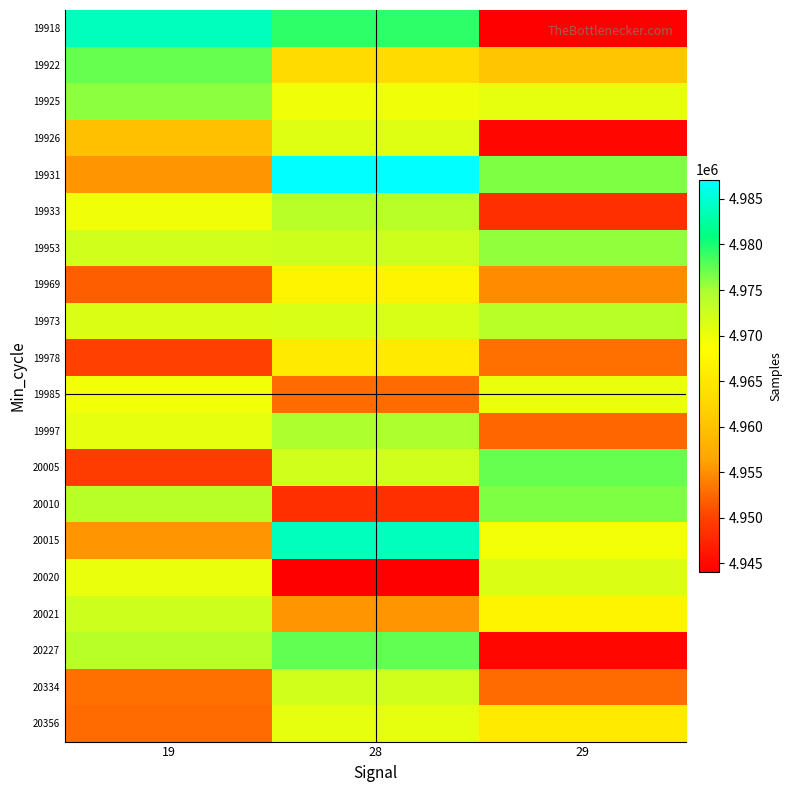

Reading left to right, transcribe all the data shown in this chart.

19918: 19=4983924	28=4979243	29=4944050
19922: 19=4977277	28=4963179	29=4960414
19925: 19=4975870	28=4969658	29=4970615
19926: 19=4959855	28=4970975	29=4944785
19931: 19=4955369	28=4987128	29=4976474
19933: 19=4969658	28=4973982	29=4948406
19953: 19=4972286	28=4972415	29=4975735
19969: 19=4951941	28=4967027	29=4954748
19973: 19=4971406	28=4971484	29=4973838
19978: 19=4949783	28=4965570	29=4952993
19985: 19=4969575	28=4952765	29=4970221
19997: 19=4970615	28=4974747	29=4952428
20005: 19=4949554	28=4972293	29=4977277
20010: 19=4973838	28=4948406	29=4976474
20015: 19=4955419	28=4983924	29=4969575
20020: 19=4970221	28=4944050	29=4971406
20021: 19=4972415	28=4955369	29=4967027
20227: 19=4973982	28=4977442	29=4944785
20334: 19=4952993	28=4972293	29=4952765
20356: 19=4952765	28=4970615	29=4965570